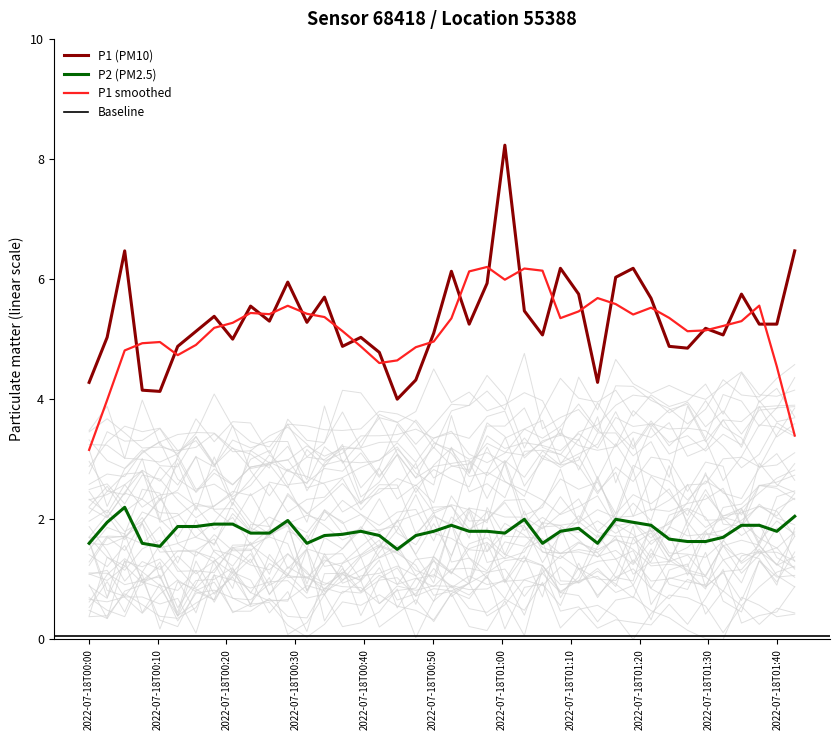

True or false: P1 (PM10) and P2 (PM2.5) cross at least once.

False